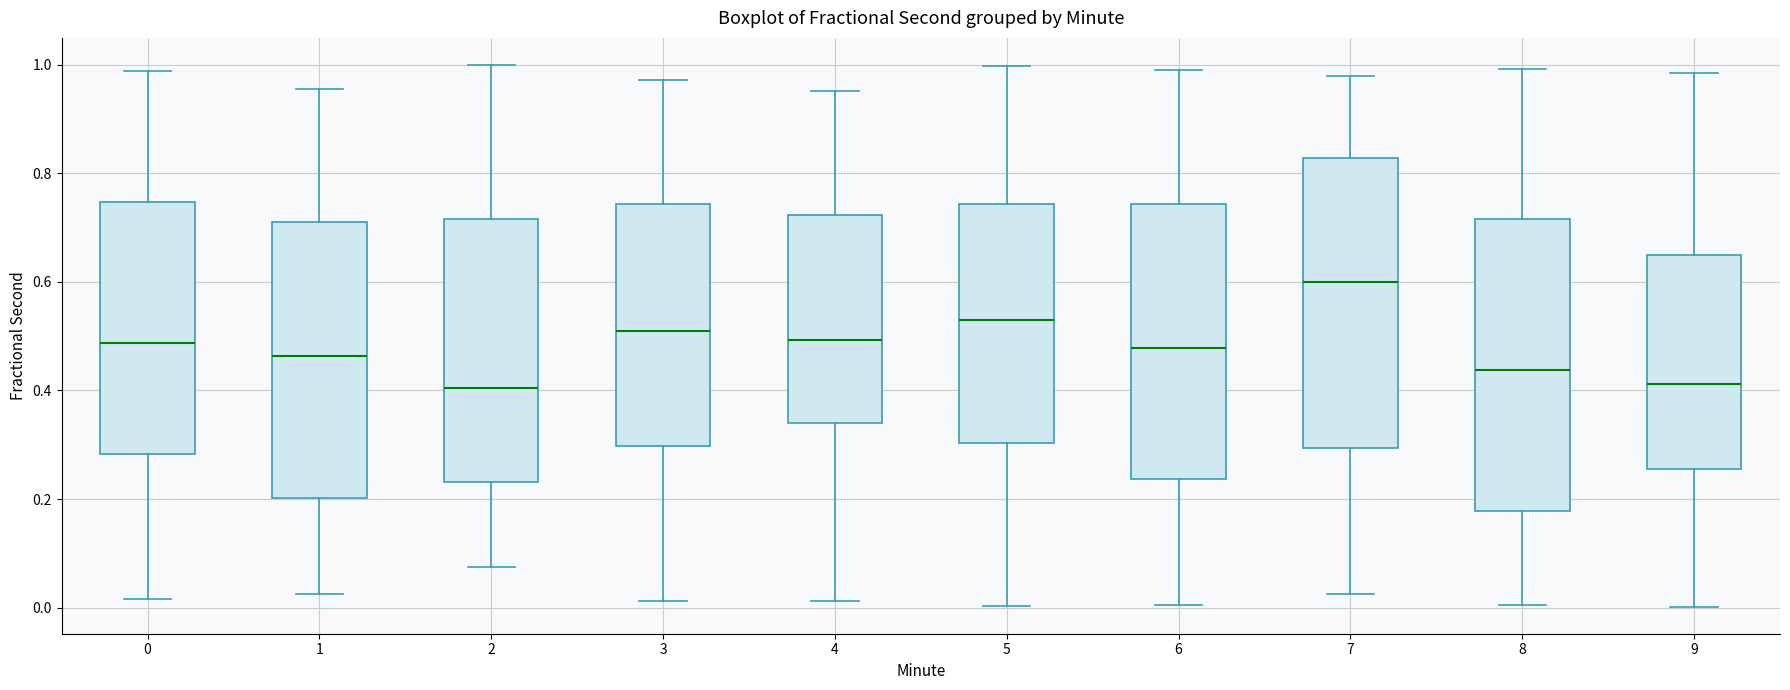

Where does the lower whisker of the box at x = 5 end on the y-axis? The values are not printed on the chart, so give them approximately, as read against the axis.

0.00